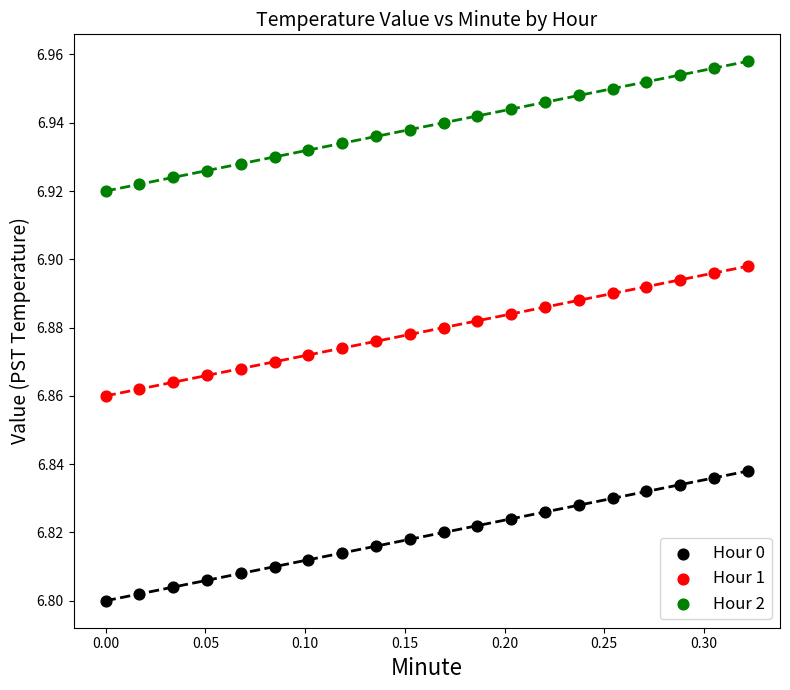

Which series contains the highest Y value?

Hour 2